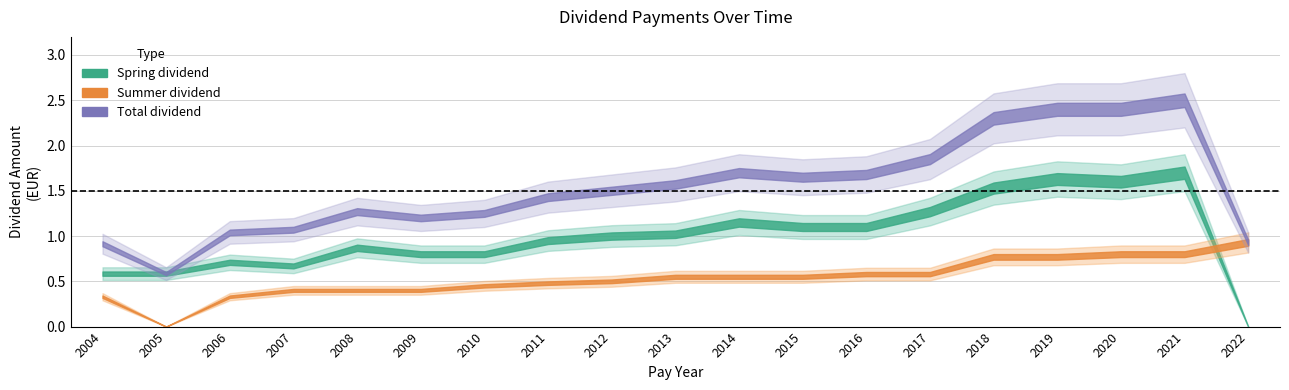

The value of Spring dividend at 2013 is 1.0. True or false?

True